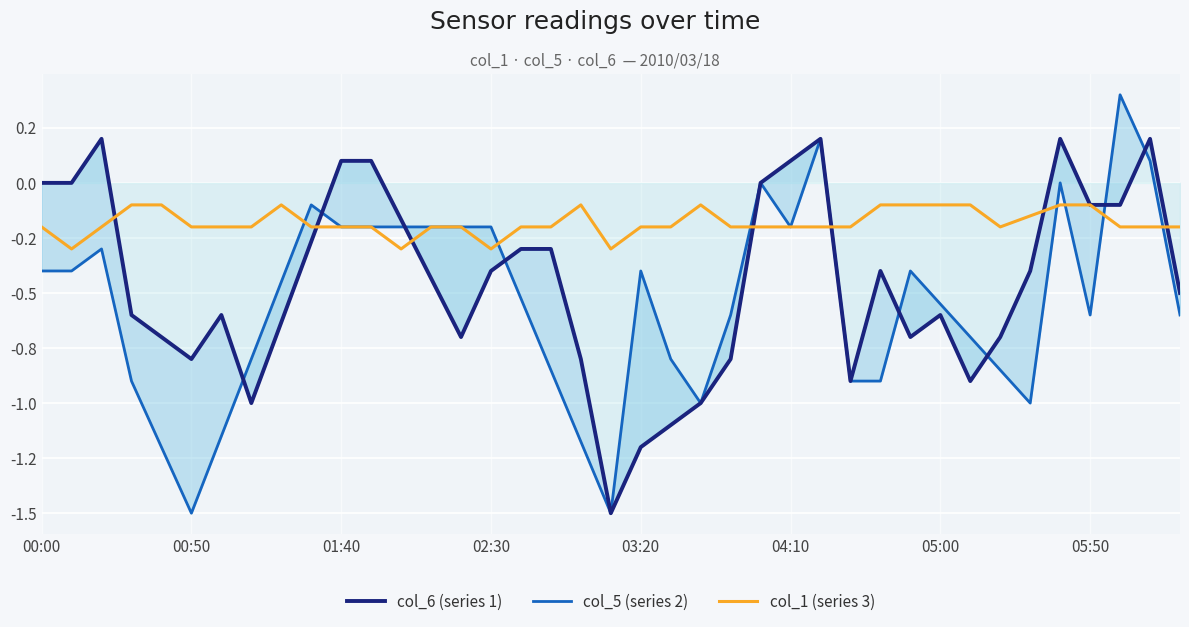

At 03:20, list the series in order from largest to smallest.

col_1 (series 3), col_5 (series 2), col_6 (series 1)